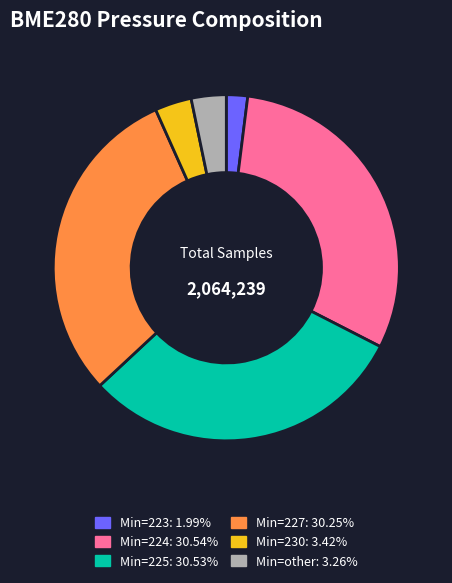

Does any single category account for the majority?

No